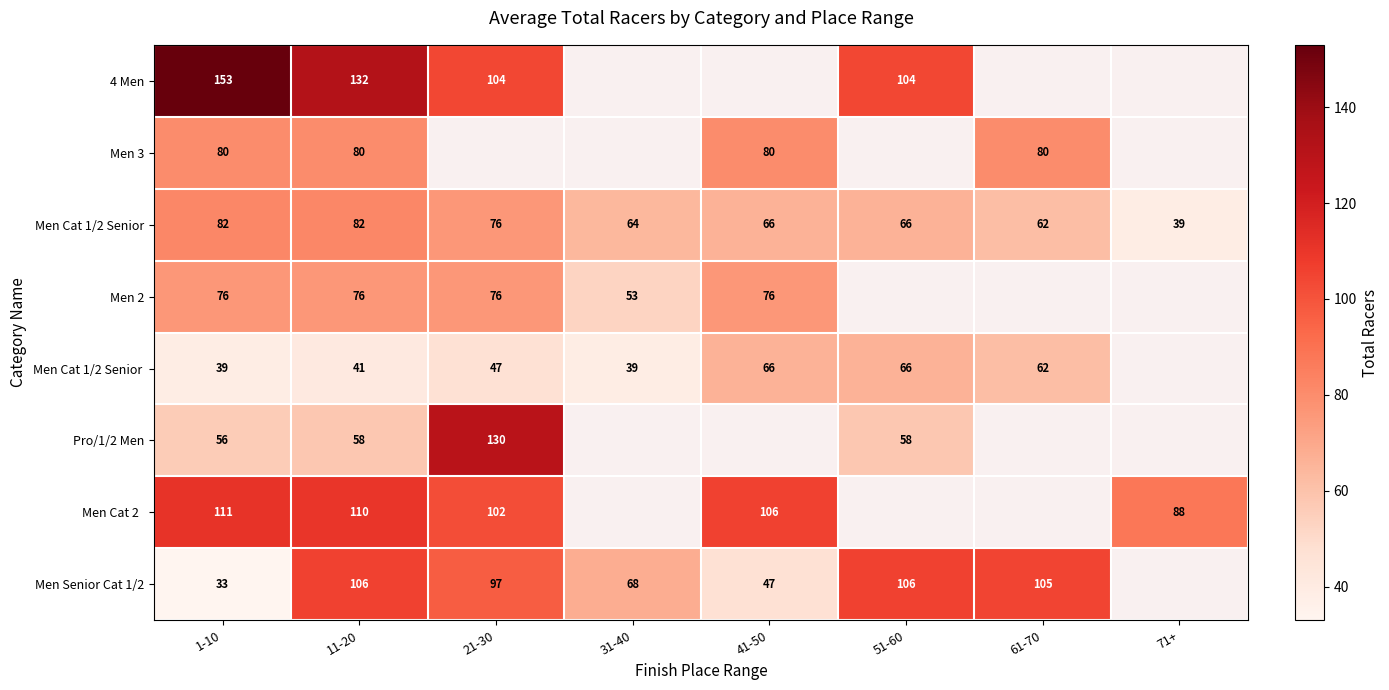

Which label corresponds to the largest value in the chart?

1-10